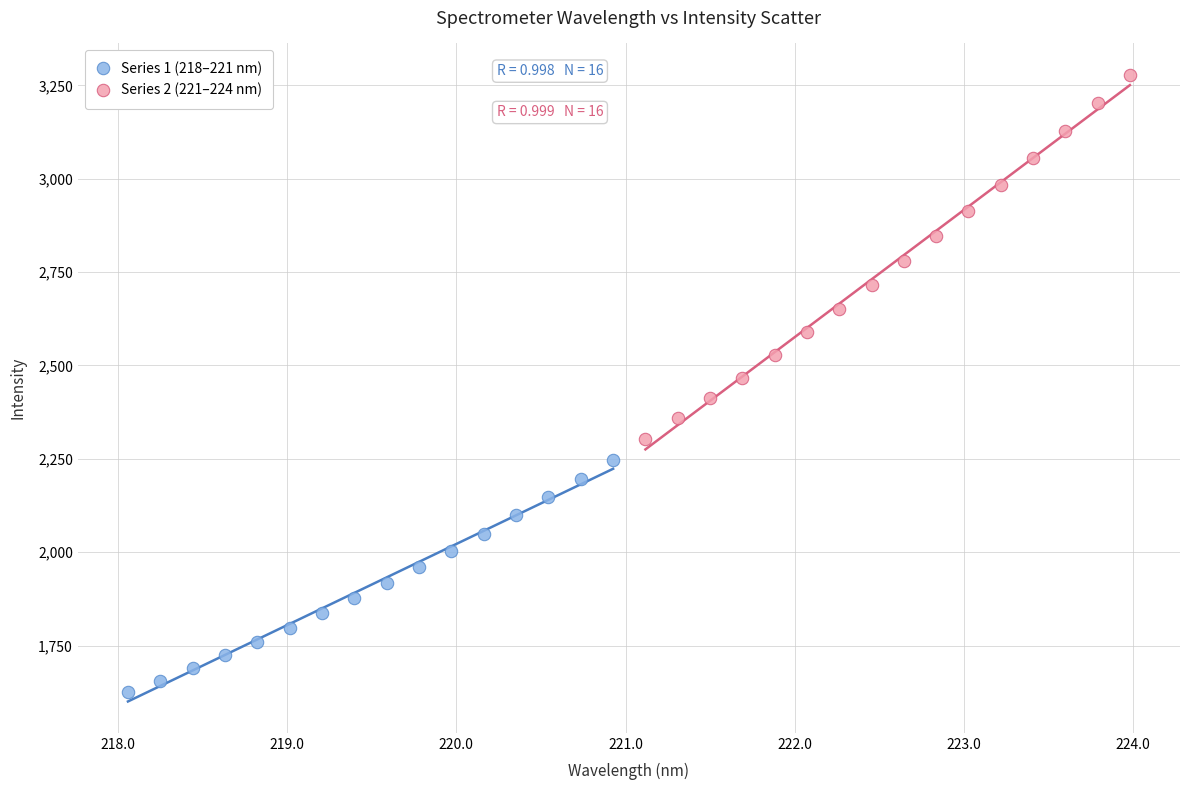

Which series contains the highest Y value?

Series 2 (221–224 nm)